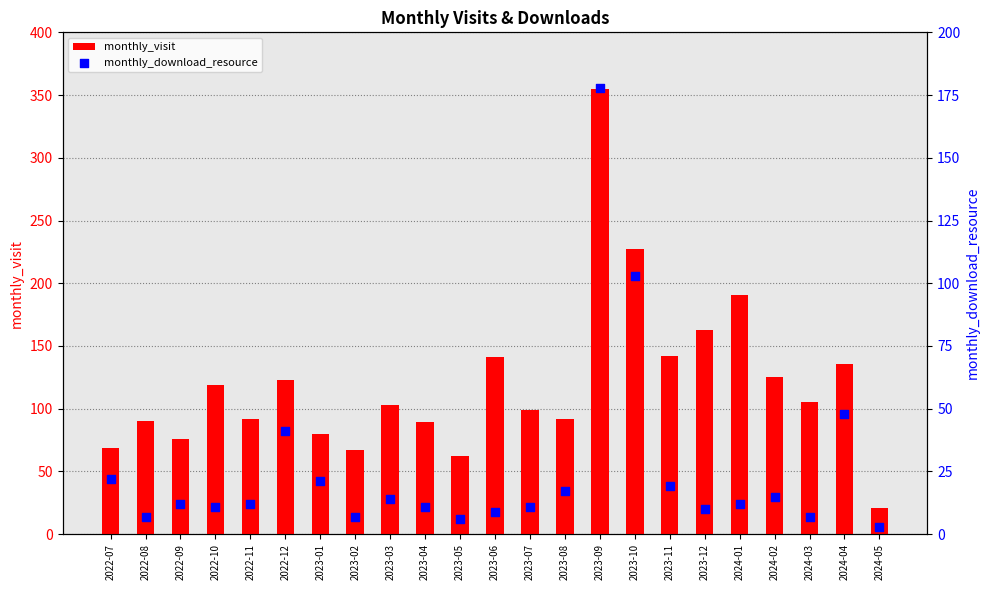

Is the value of monthly_download_resource at 2023-12 greater than the value of monthly_visit at 2023-08?

No